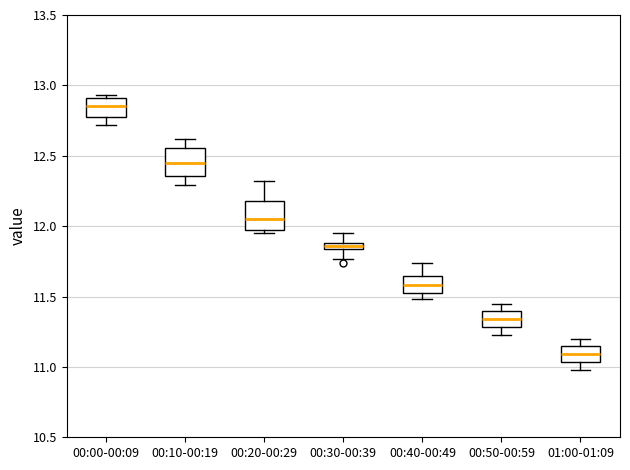

Where is the lower edge of the box for 01:00-01:09 on the y-axis? The values are not printed on the chart, so give them approximately, as read against the axis.

11.05